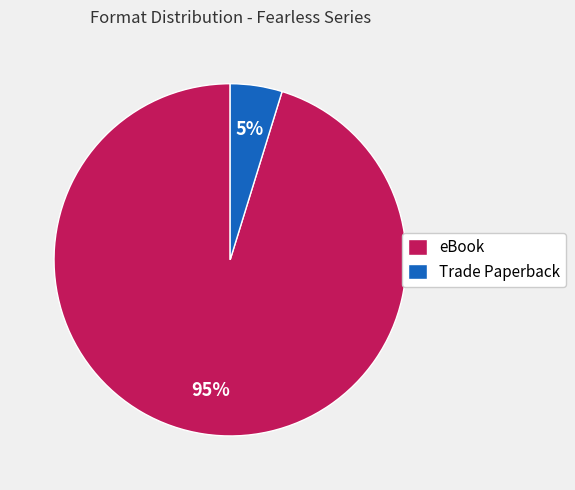

Is it true that Trade Paperback is 13% of the pie?

False